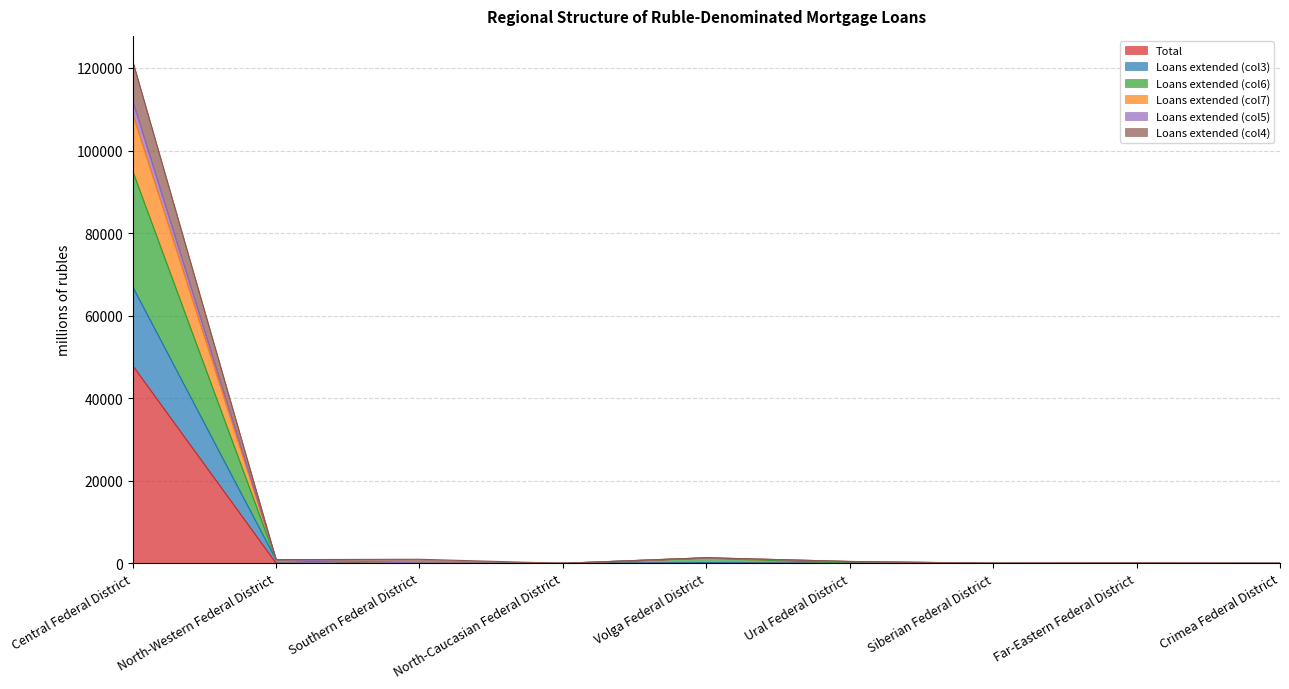

What position from the left is Far-Eastern Federal District?

8